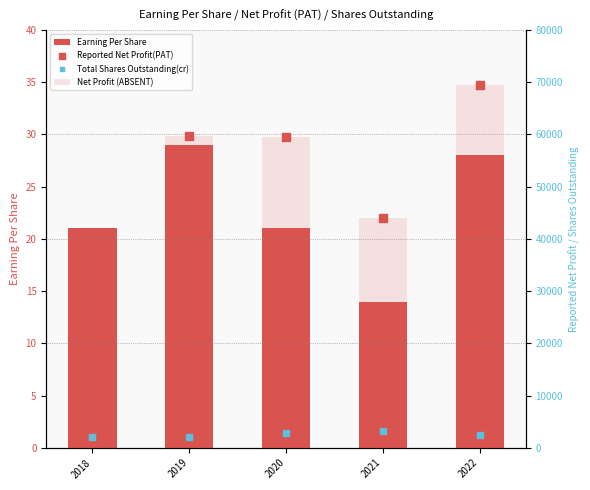

Which series has the largest total across all categories?

Net Profit (ABSENT)